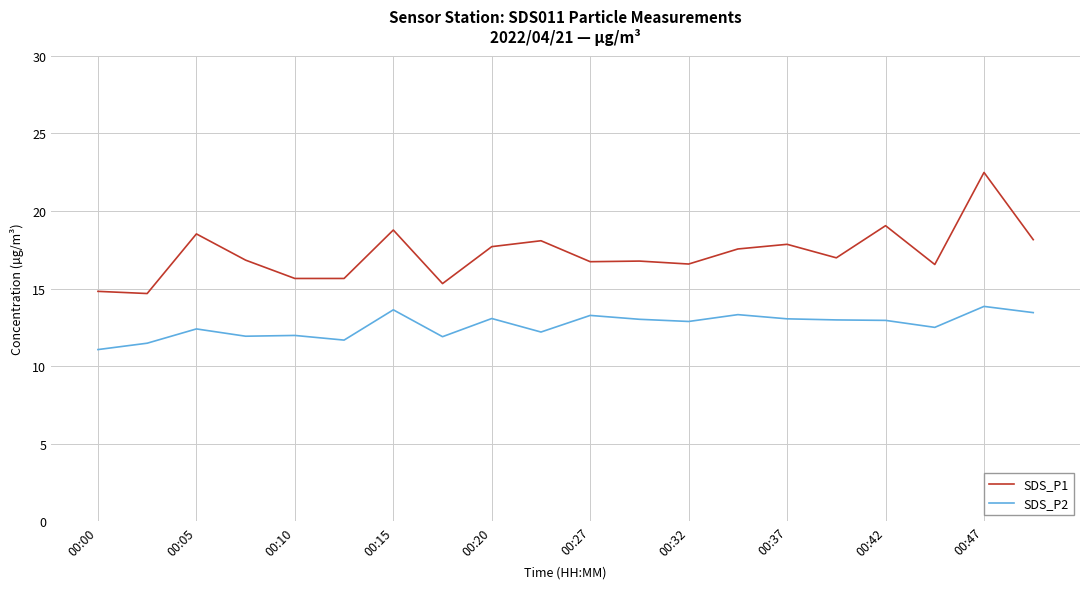

List the series in order of their peak value, lowest first.

SDS_P2, SDS_P1